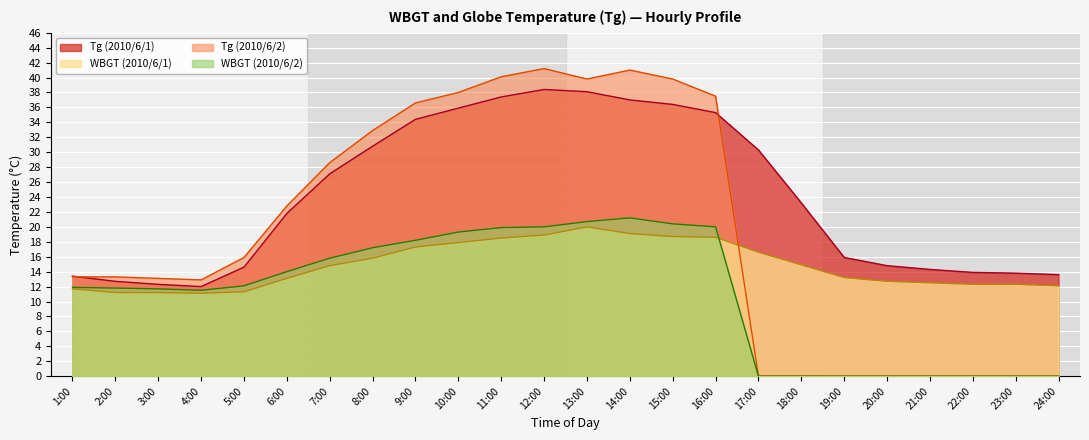

Which label corresponds to the smallest value in the chart?

17:00